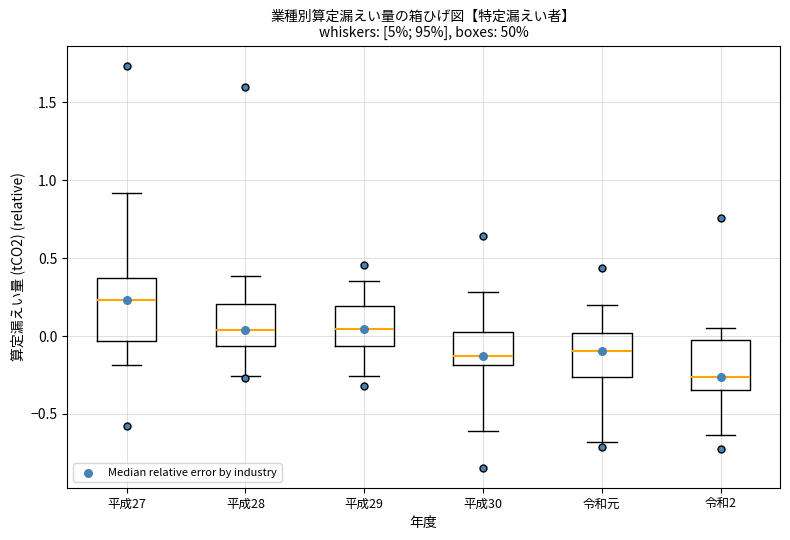

Which box is the tallest, from its lower edge to its upper edge?

平成27